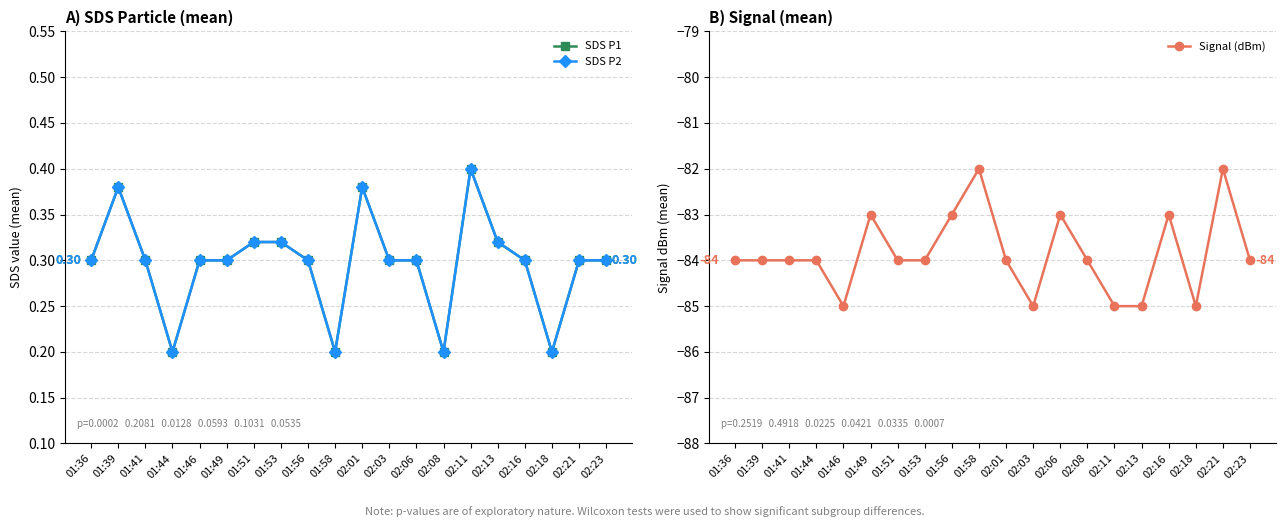

What is the difference between the maximum and second lowest values in the SDS P2 series?

0.2